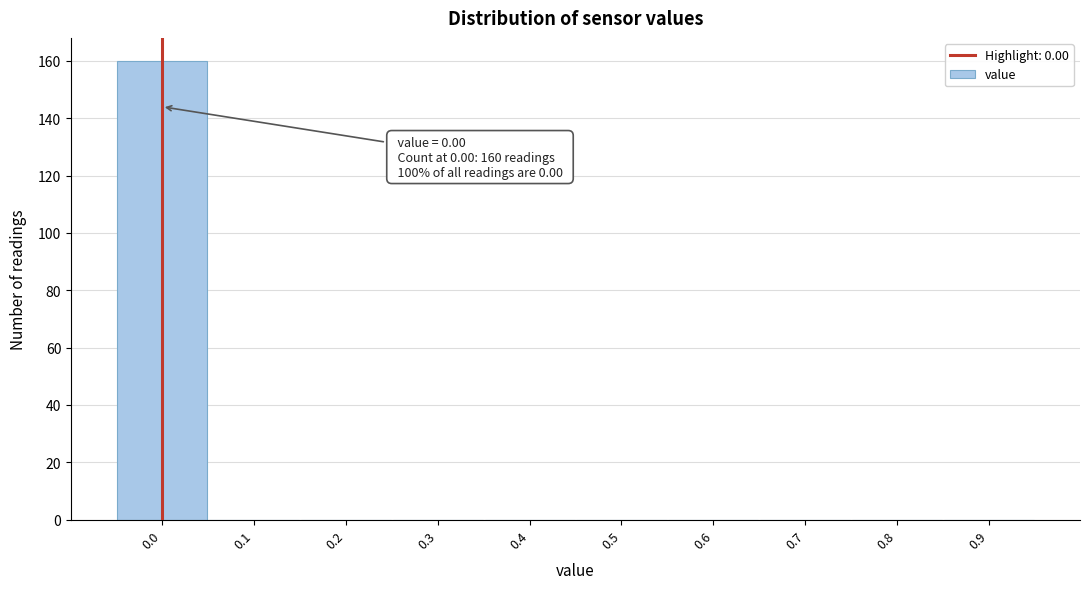

Which range on the x-axis has the tallest bar?

-0.05 to 0.05